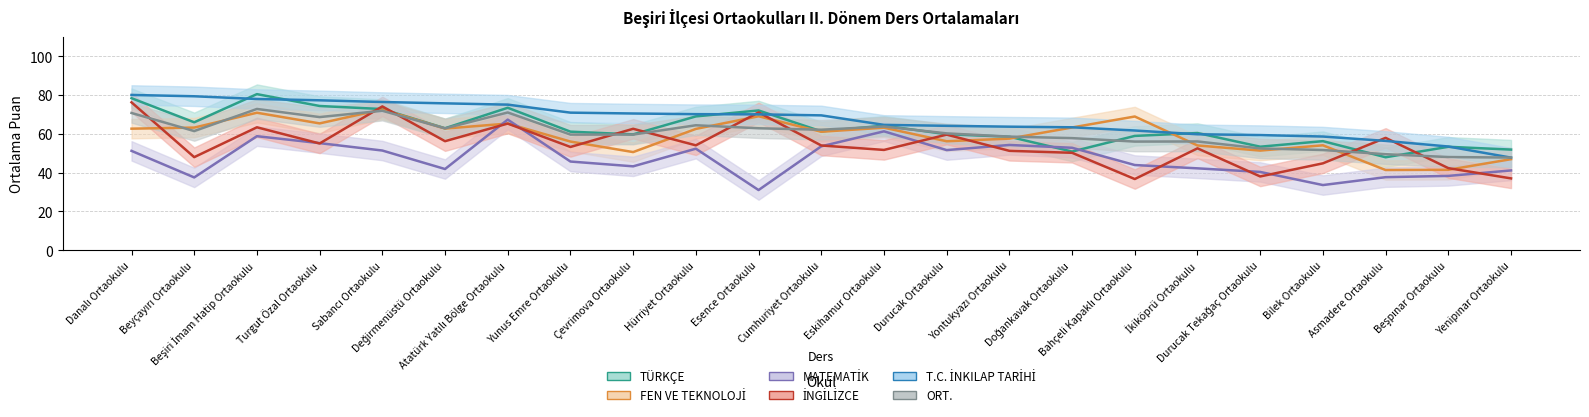

Count the number of categories in the chart.

23